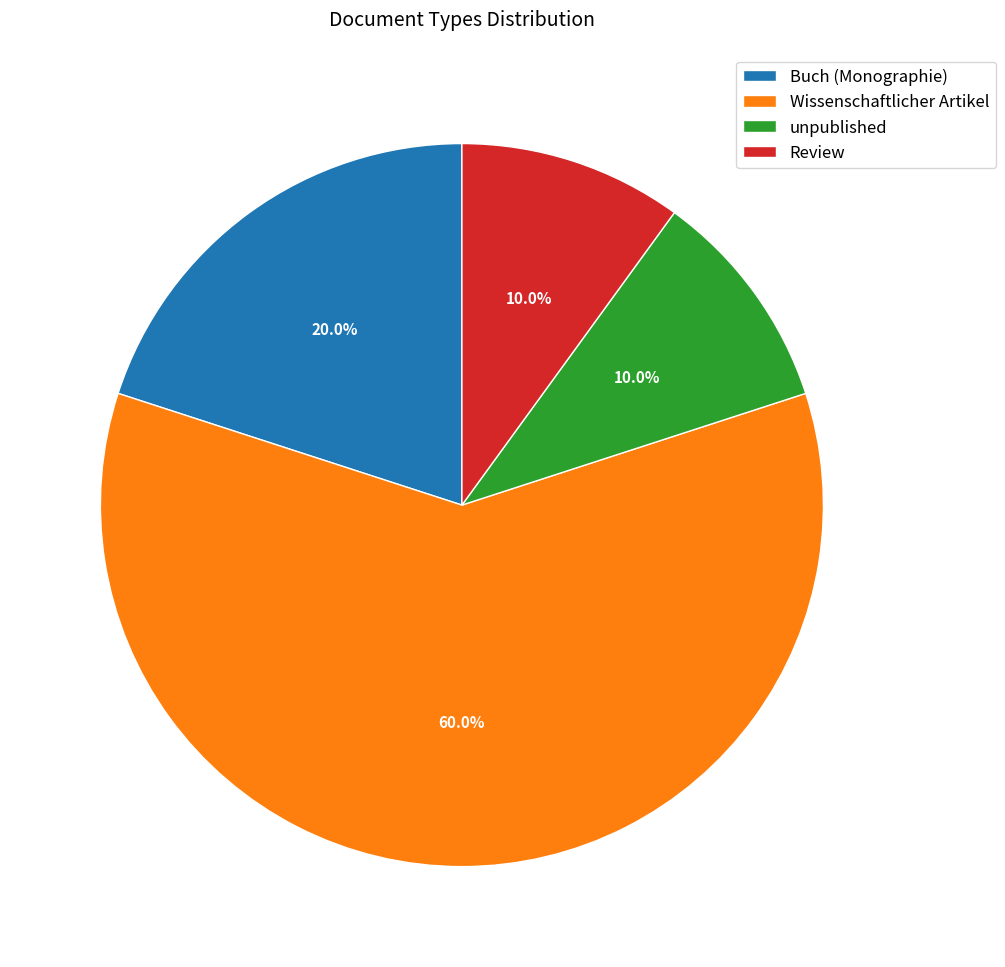

Which category has the biggest portion of the pie?

Wissenschaftlicher Artikel